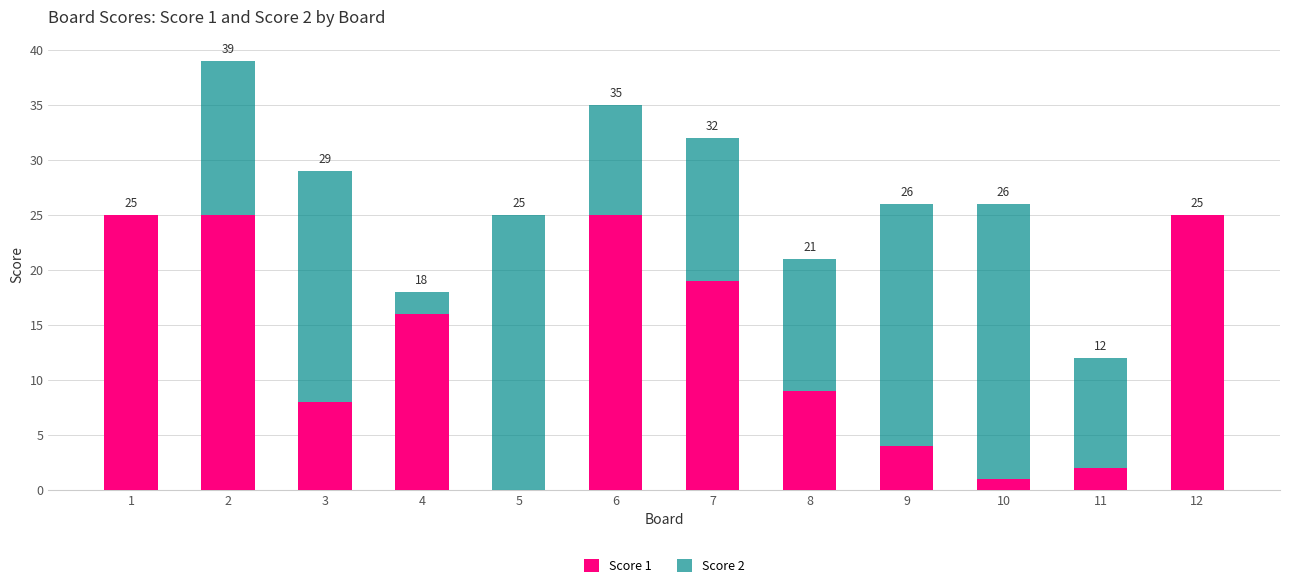

Between 5 and 8, which series saw the biggest shift?

Score 2